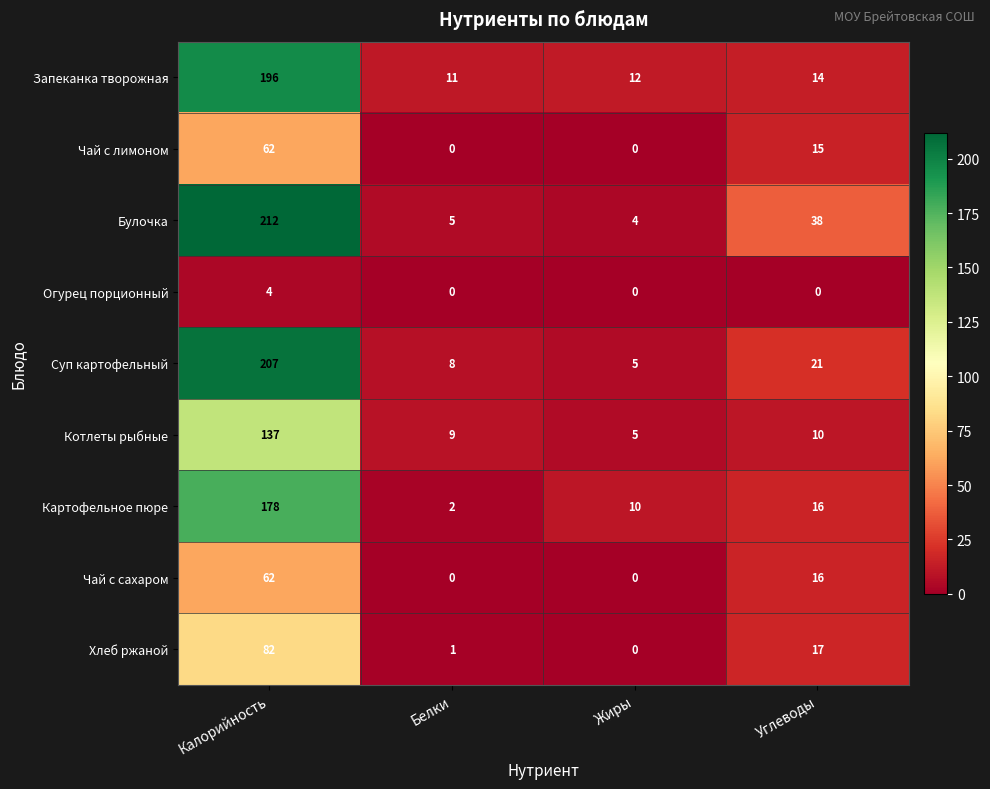

Is it true that Котлеты рыбные equals 14 at Углеводы?

False